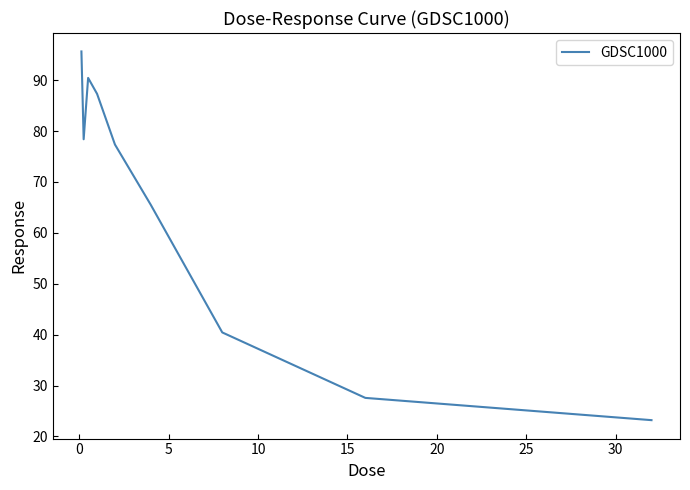

What is the greatest value displayed?

95.6